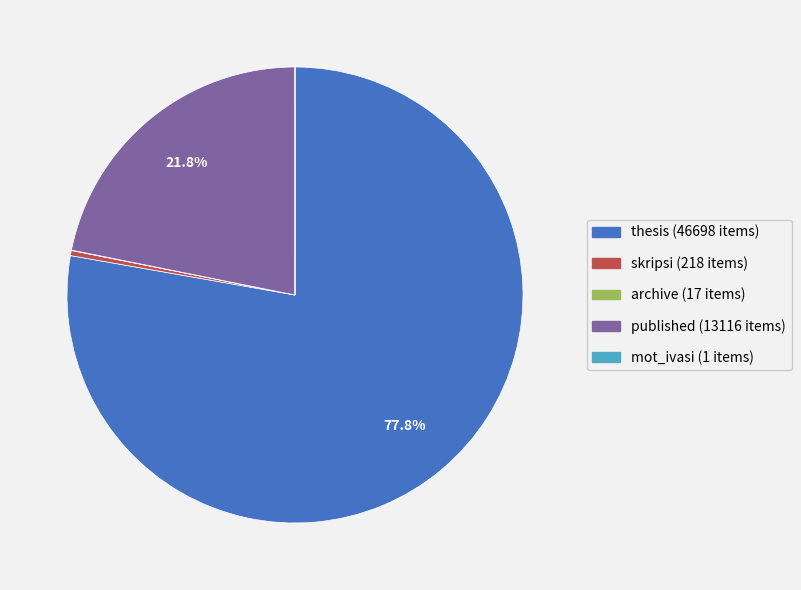

What is the total percentage of published and thesis?

99.6%